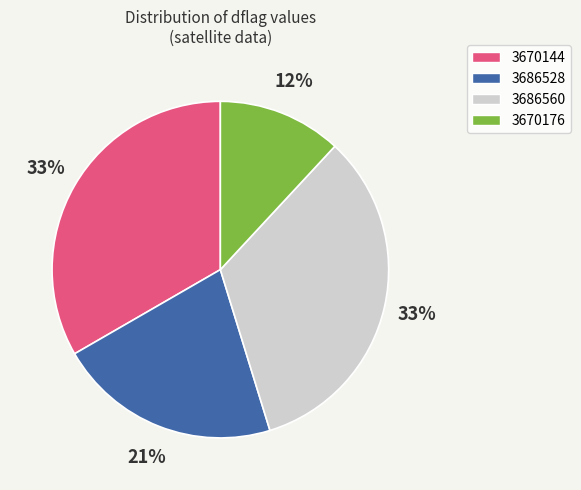

Approximately how many times larger is the value at 3686560 compared to 3670176?

2.8